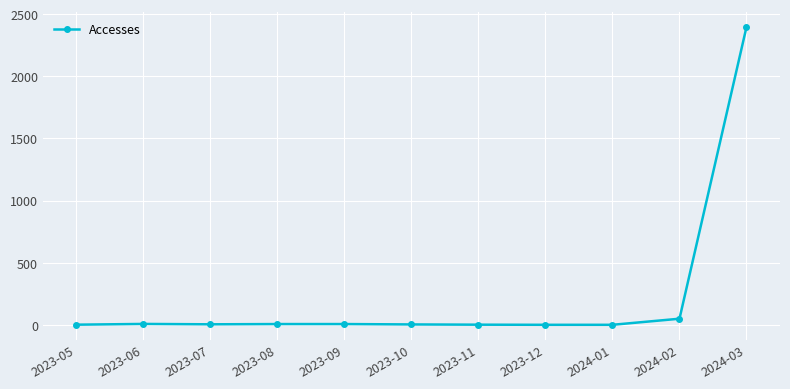

What is the maximum value shown in the chart?

2396